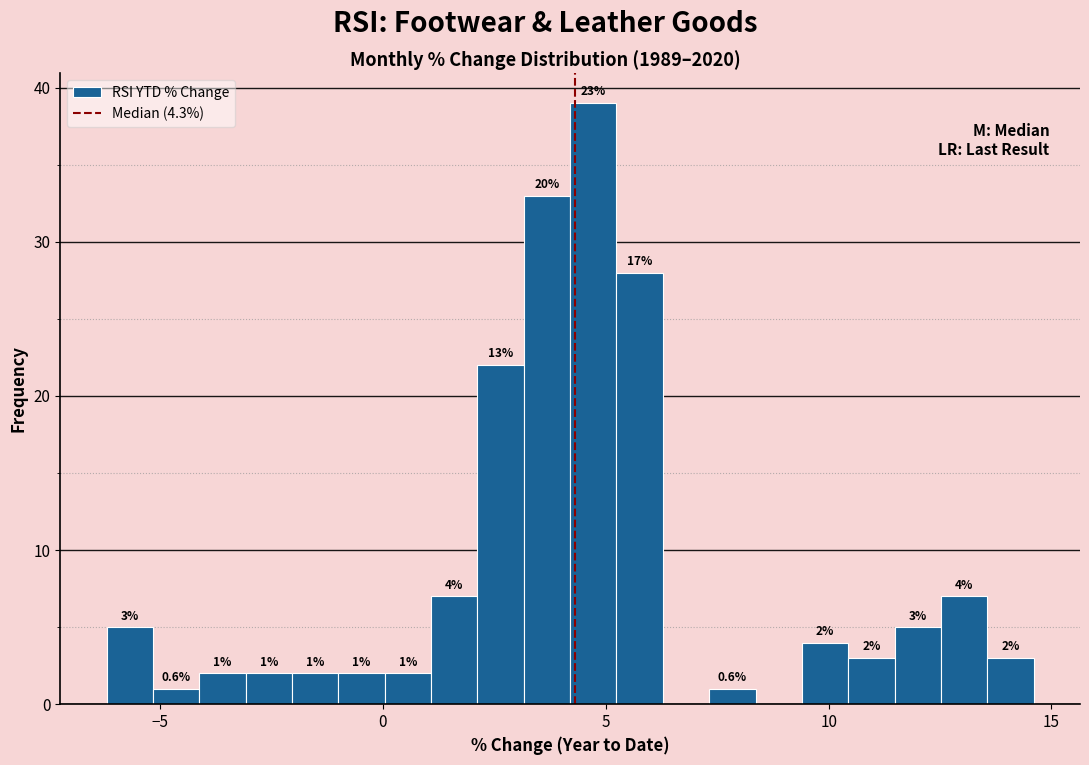

Read against the x-axis, roughly where is the centre of the tallest bar?

4.5